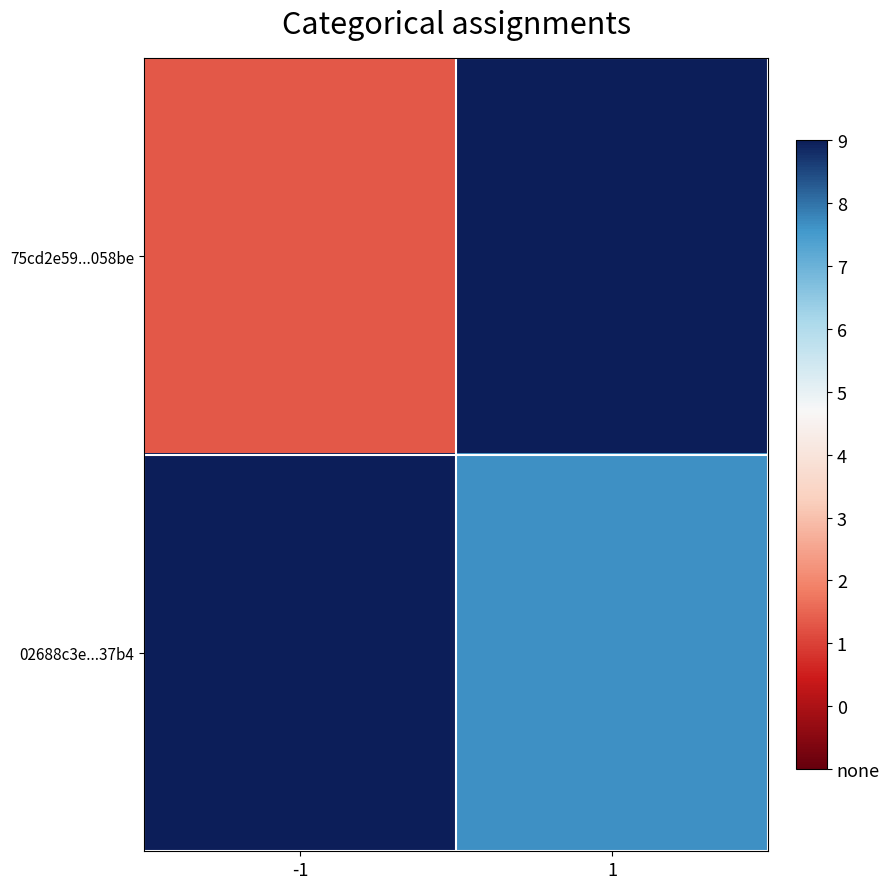

What is the maximum value shown in the chart?

26.0